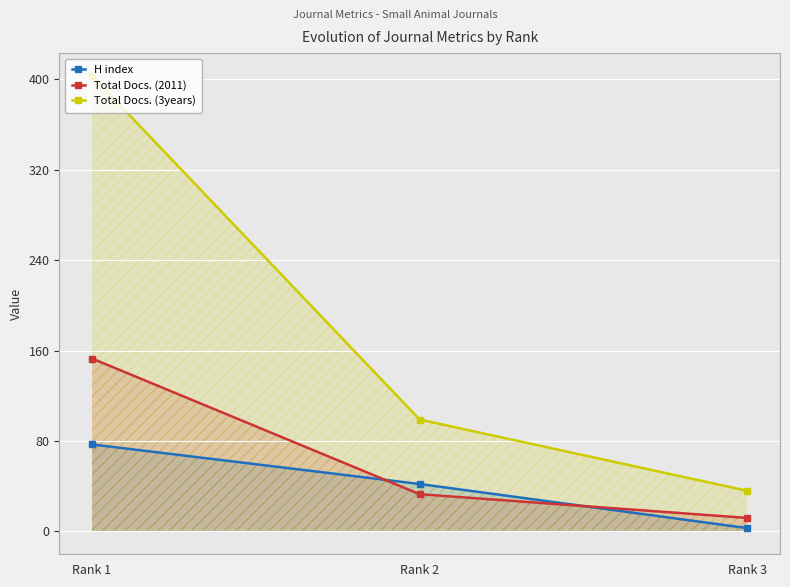

Reading left to right, list all the values displayed in this chart.

H index: Rank 1=77	Rank 2=42	Rank 3=3
Total Docs. (2011): Rank 1=153	Rank 2=33	Rank 3=12
Total Docs. (3years): Rank 1=403	Rank 2=99	Rank 3=36